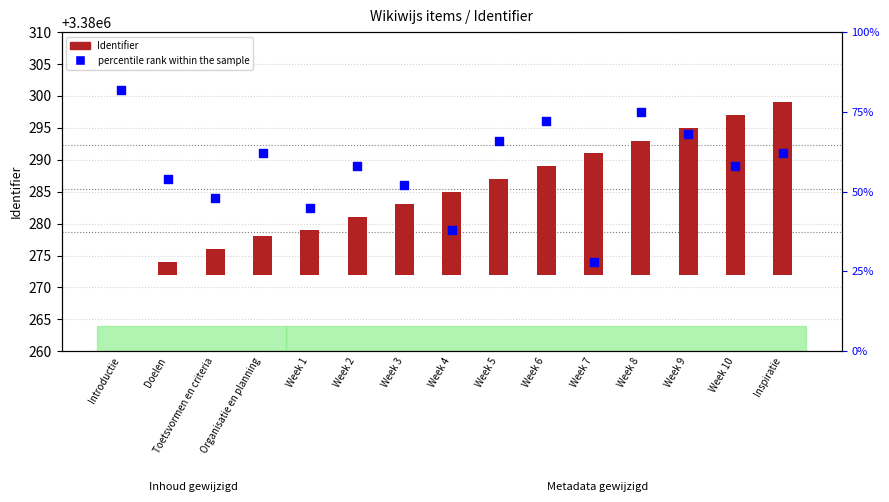

Which series has the widest spread of Y values?

percentile rank within the sample